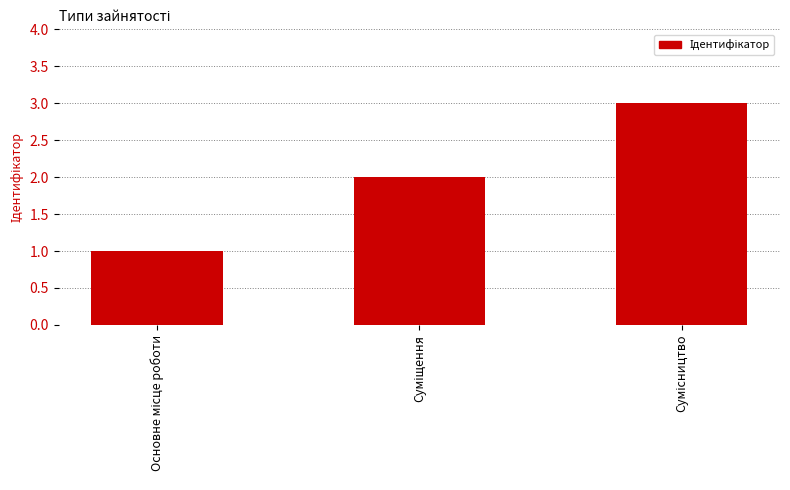

What is the greatest value displayed?

3